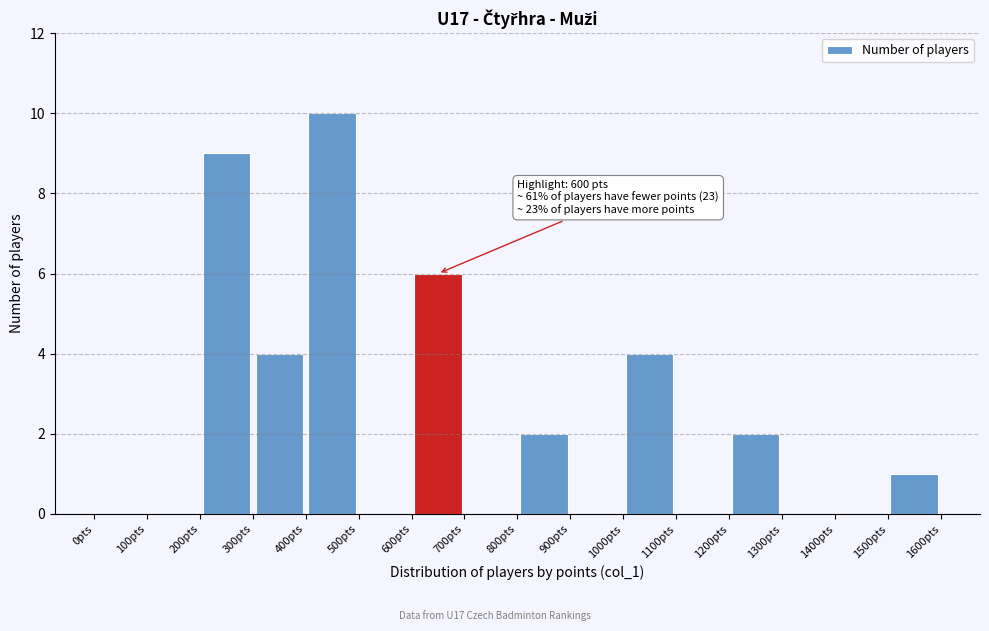

Which range on the x-axis has the tallest bar?

400 to 500